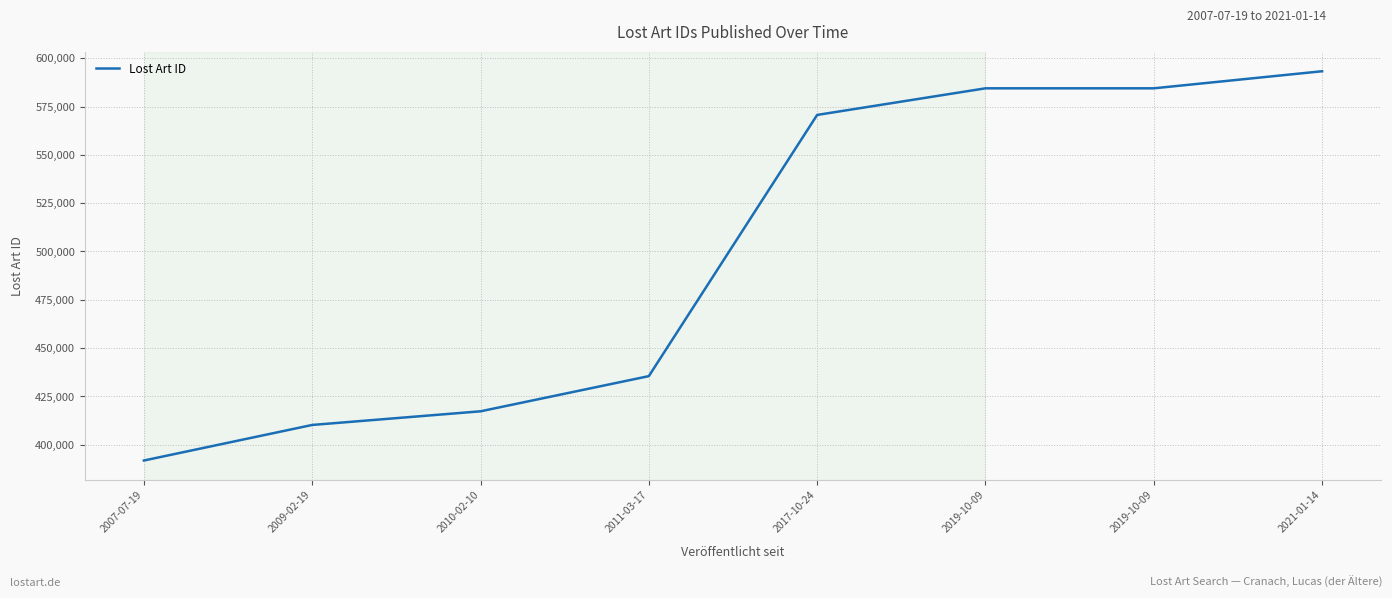

Reading right to left, transcribe all the data shown in this chart.

593245	584411	584410	570642	435522	417323	410263	391868